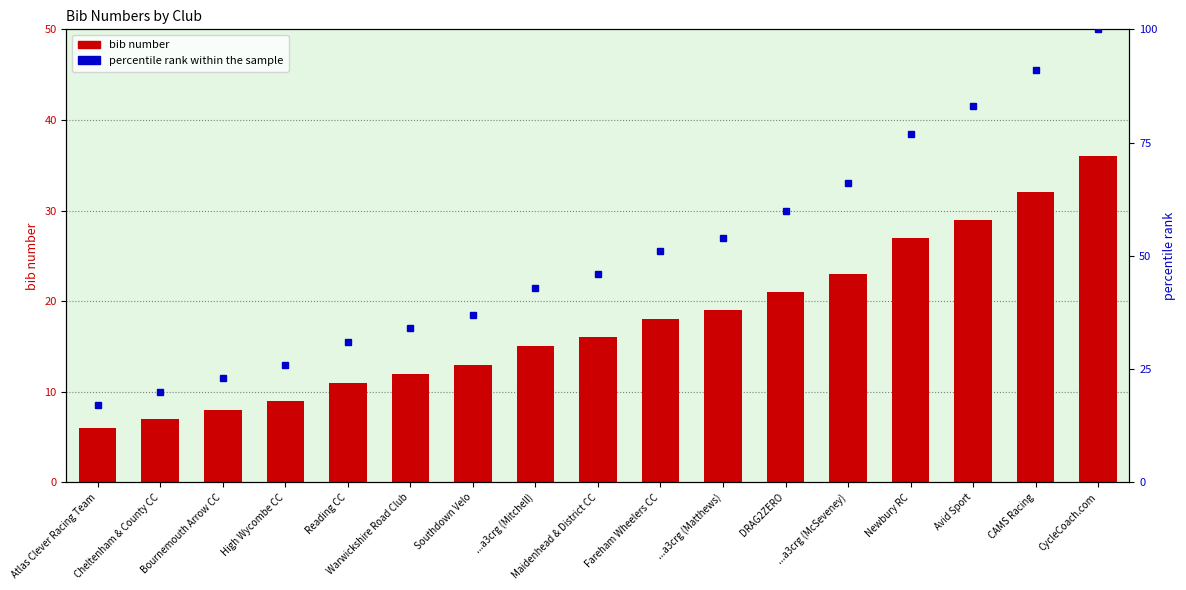

Reading right to left, extract all data points from this chart.

bib number: 36	32	29	27	23	21	19	18	16	15	13	12	11	9	8	7	6
percentile rank within the sample: 100	91	83	77	66	60	54	51	46	43	37	34	31	26	23	20	17